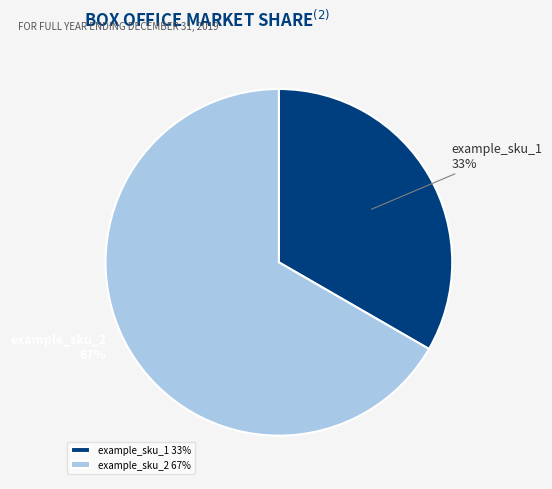

To the nearest percent, what is the combined percentage of example_sku_1 33% and example_sku_2 67%?

100%